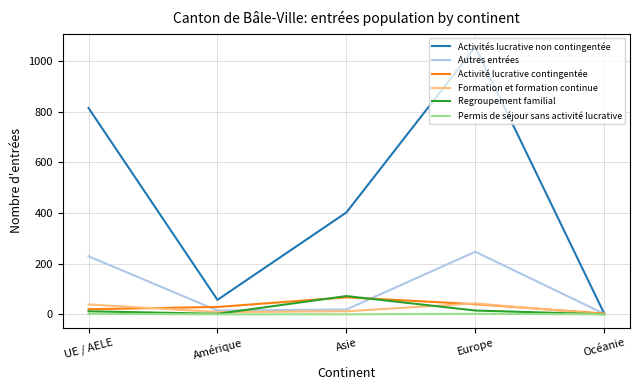

The value of Autres entrées at Europe is 247. True or false?

True